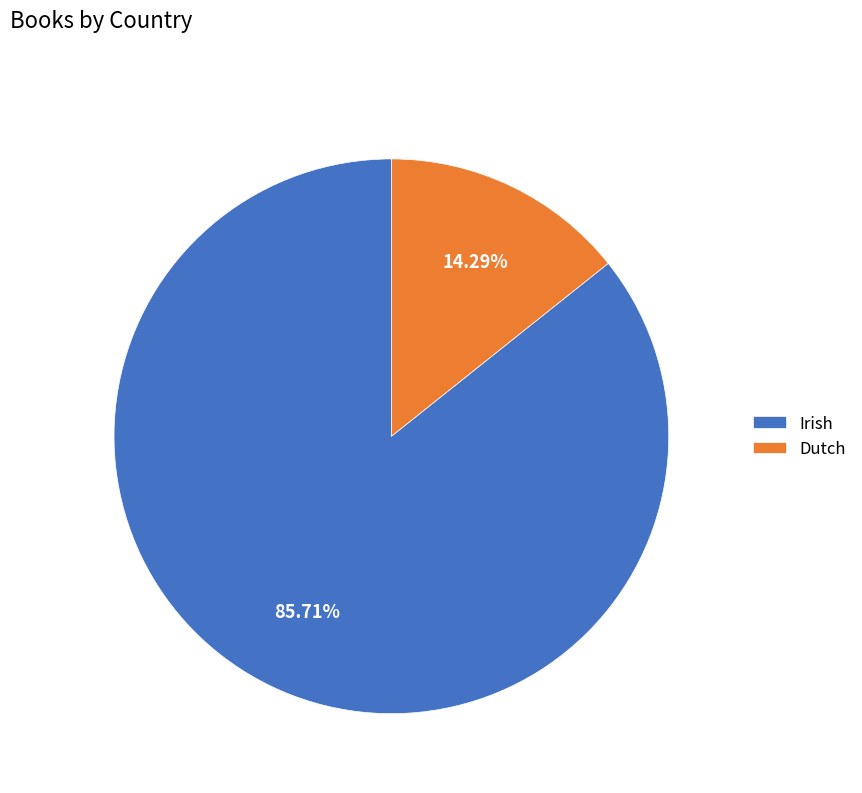

To the nearest percent, what is the combined percentage of Dutch and Irish?

100%